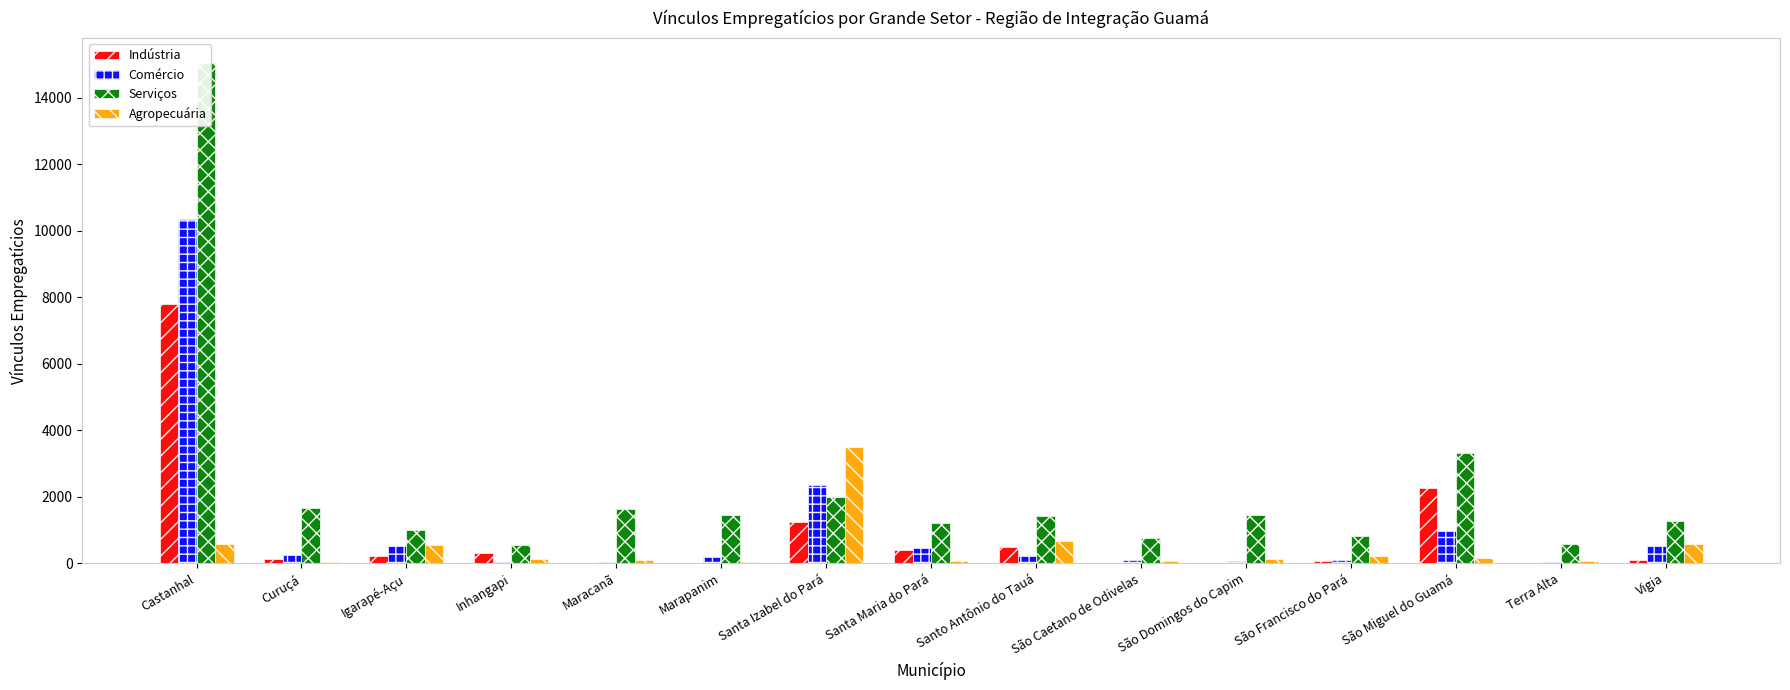

At São Francisco do Pará, list the series in order from smallest to largest.

Indústria, Comércio, Agropecuária, Serviços